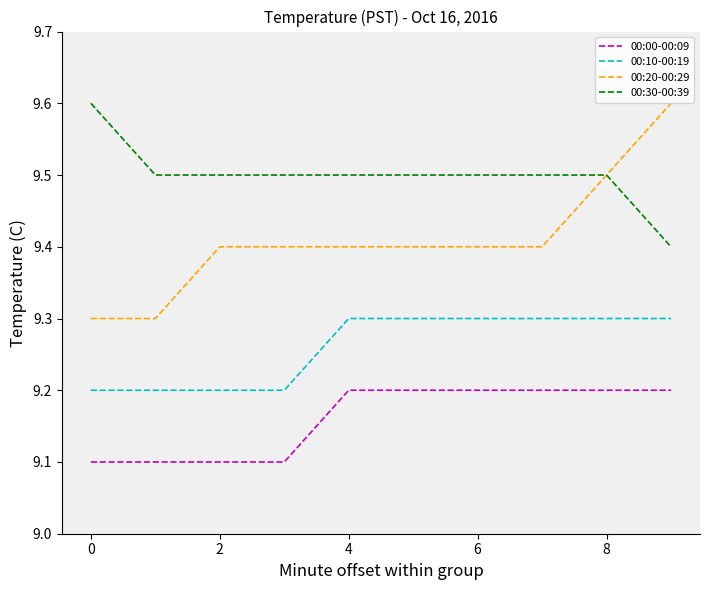

What is the minimum value shown in the chart?

9.1